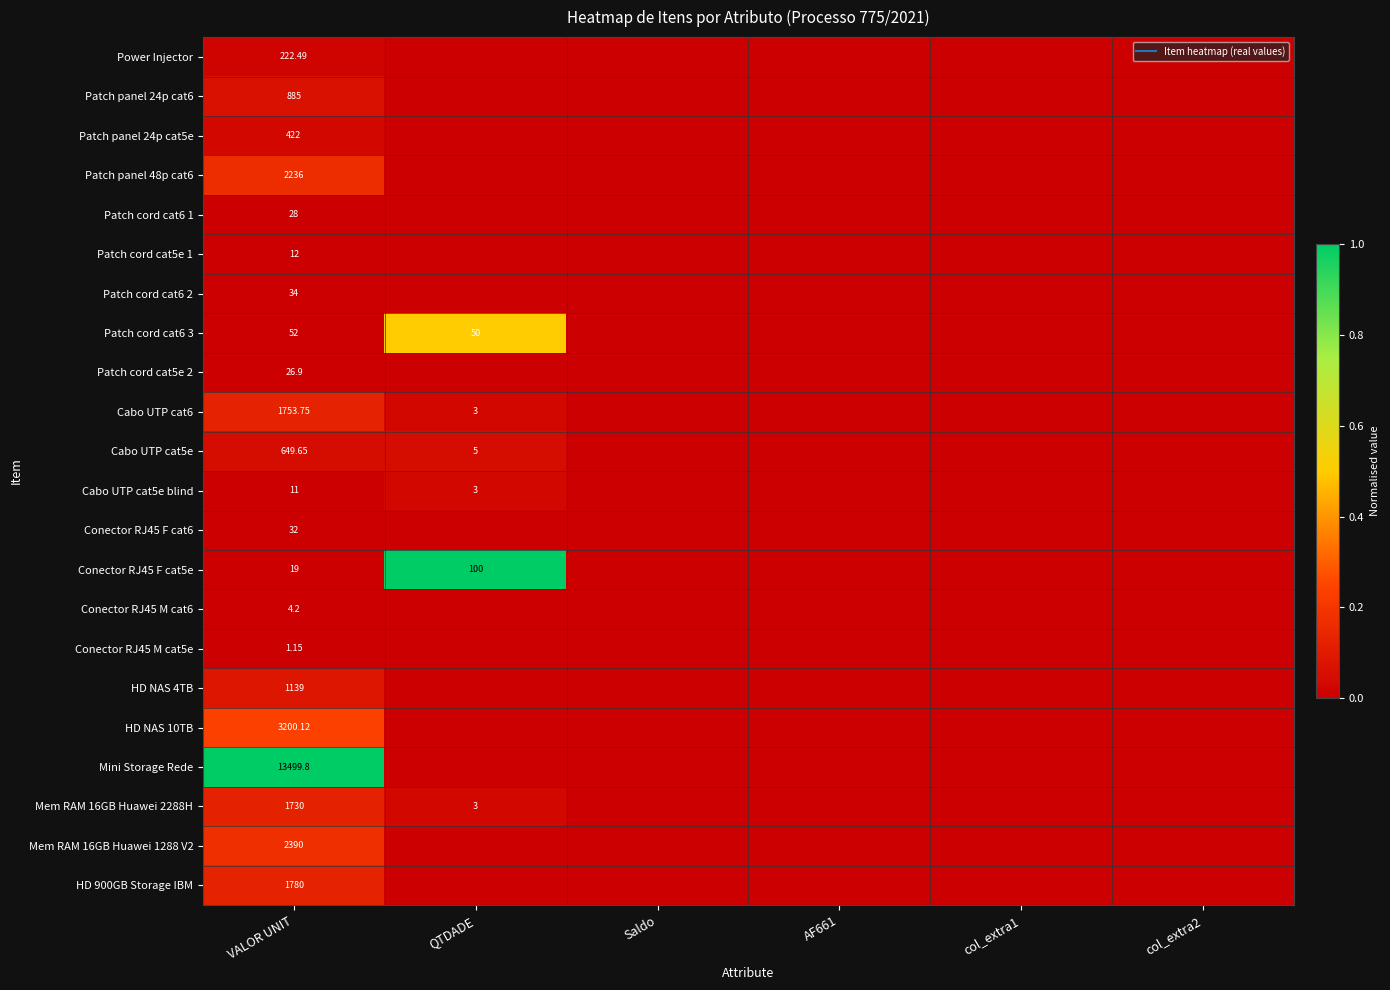

At how many categories does at least one series exceed 0?

2